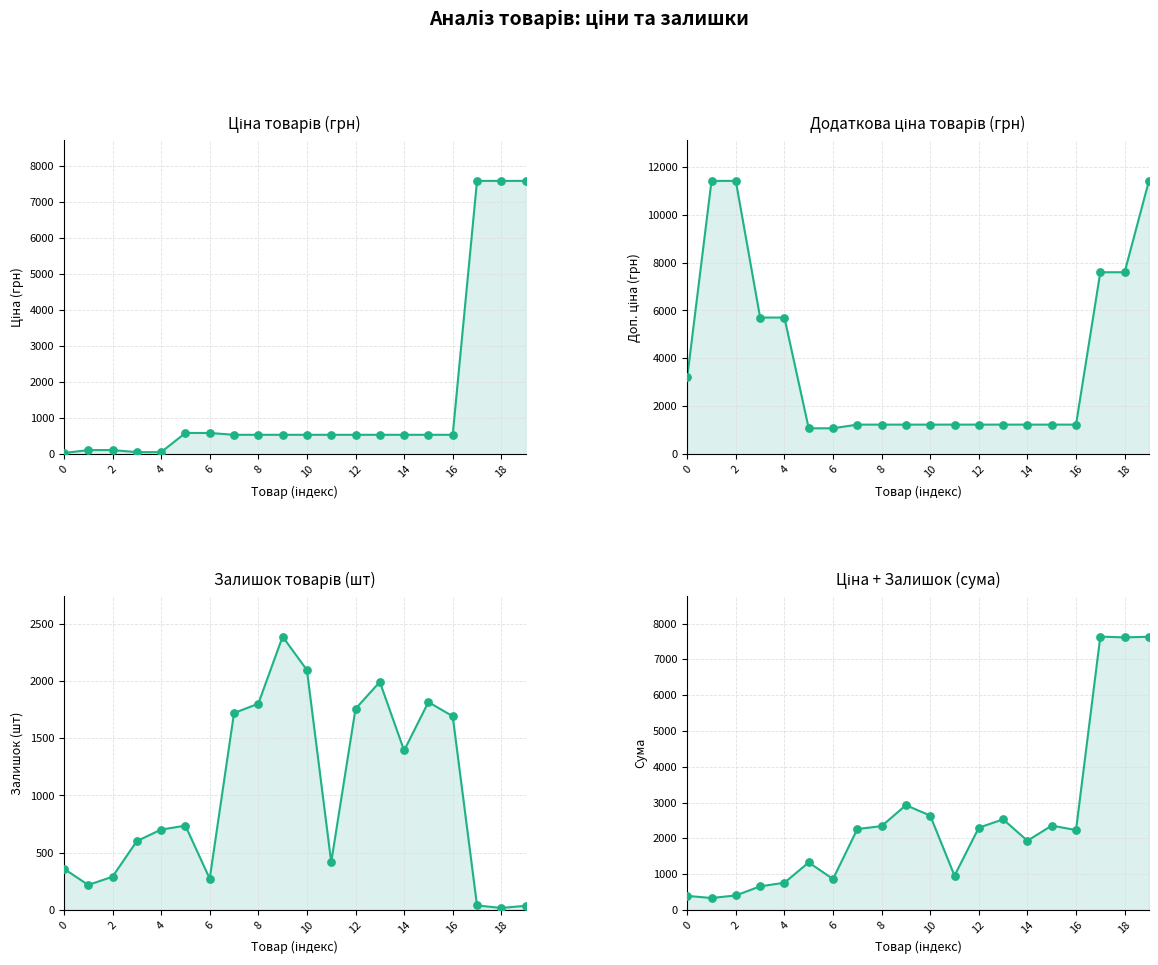

Which series has the largest Y range (max minus min)?

Додаткова ціна товарів (грн)